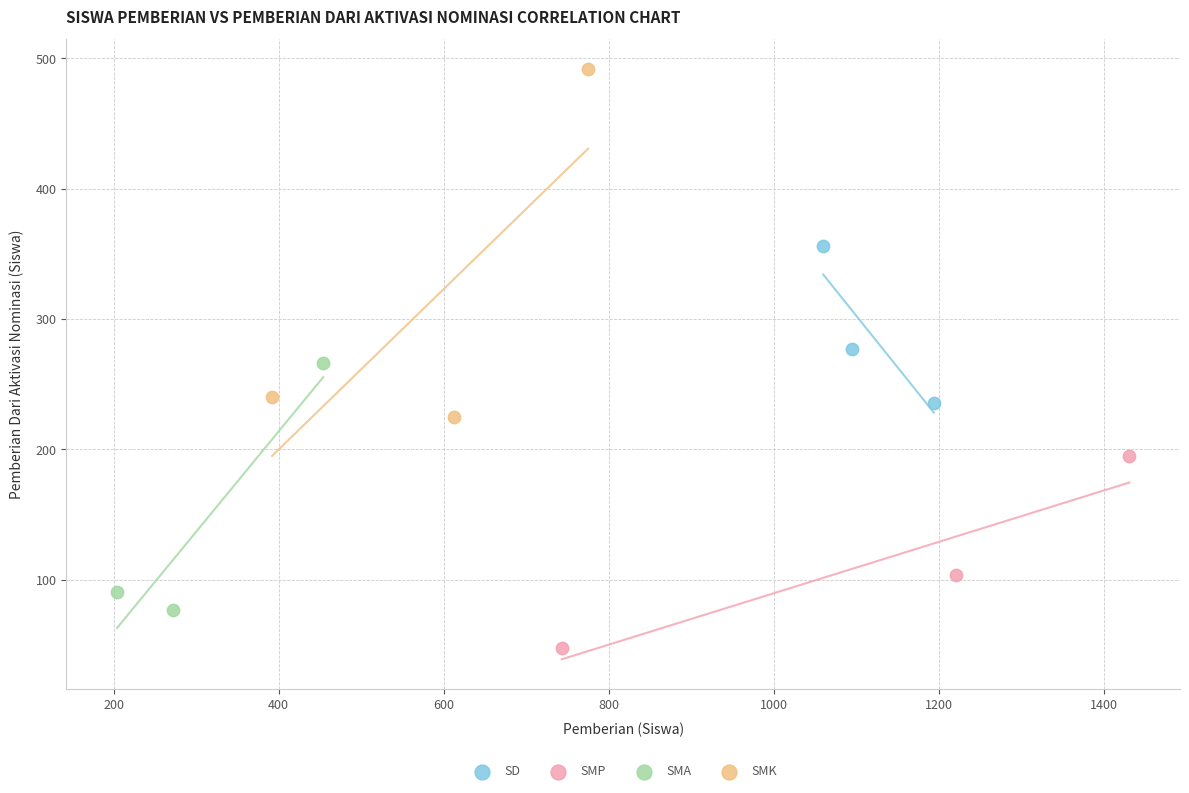

Which series contains the lowest Y value?

SMP